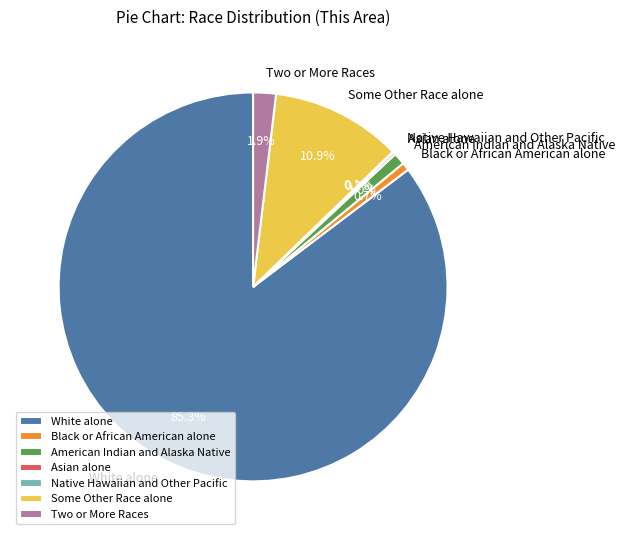

What percentage is NOT represented by Two or More Races?

98.1%